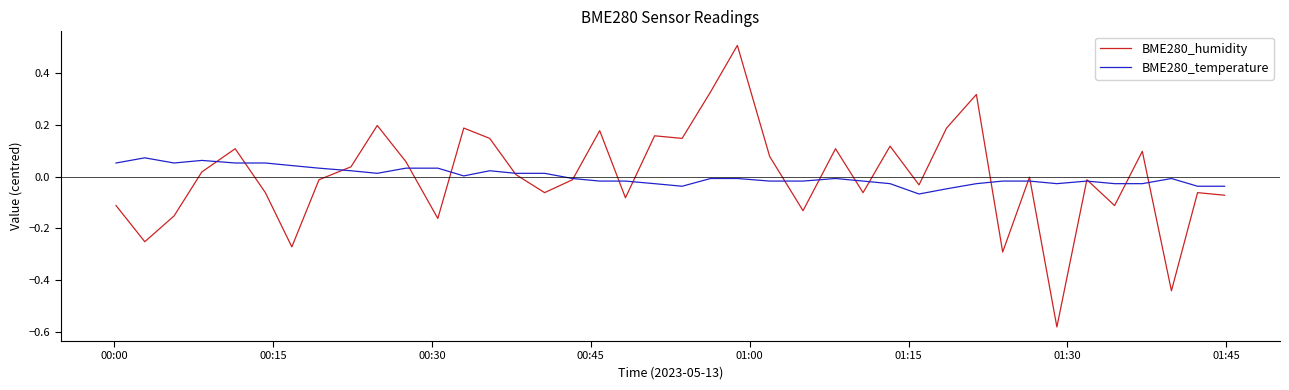

What is the maximum value shown in the chart?

0.5